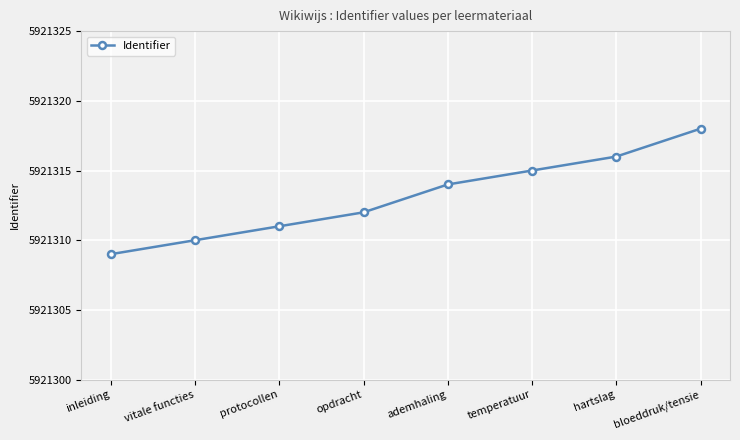

How many categories are shown in the chart?

8